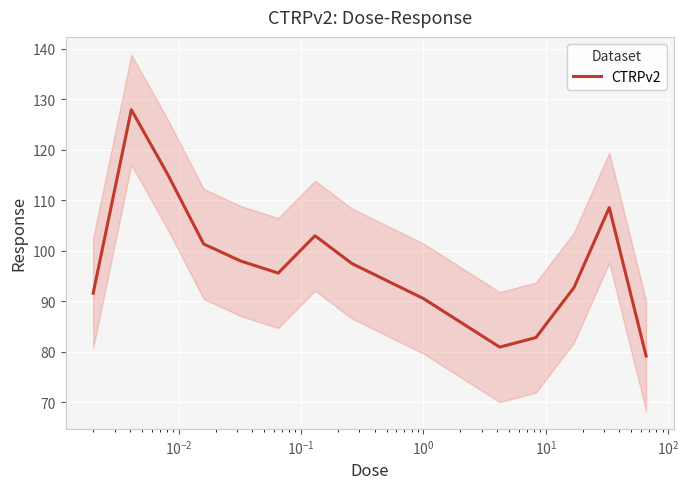

How many values are below 97?

7